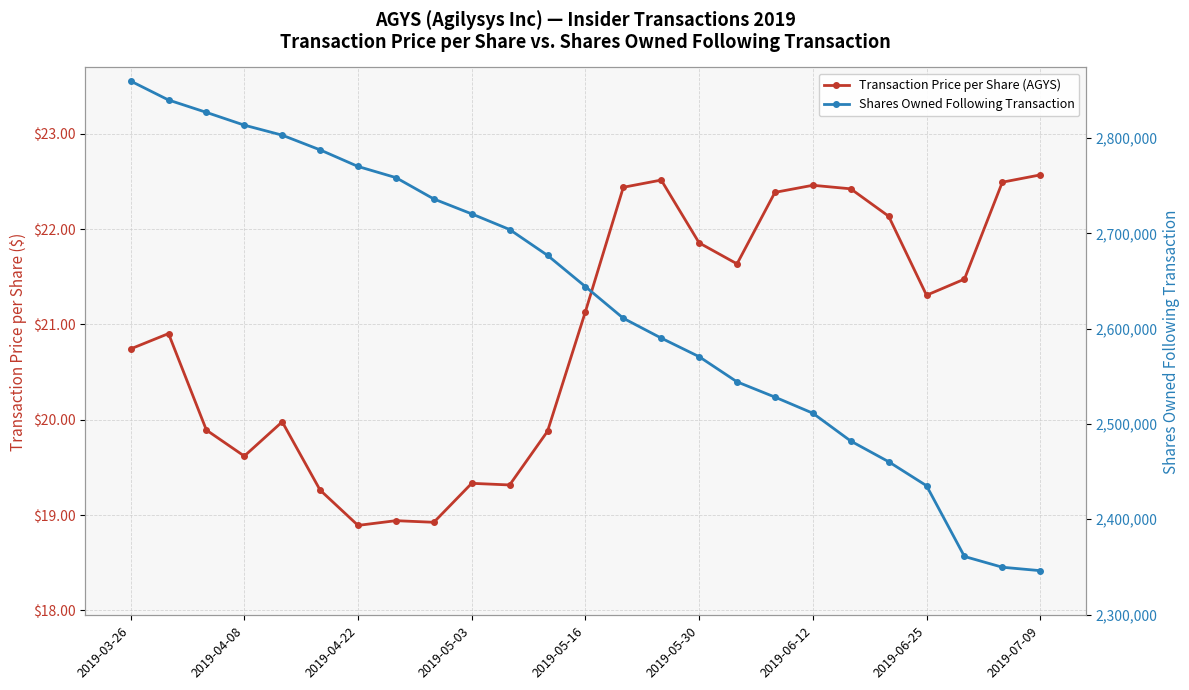

How many values in the Shares Owned Following Transaction series are below 2644100?

12